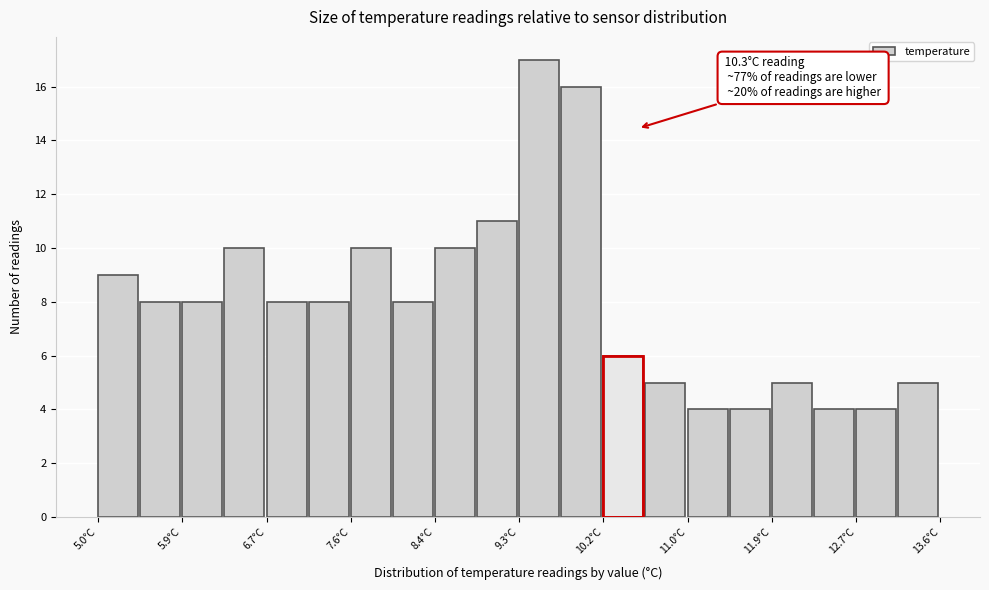

Over which range of the x-axis is the bar tallest?

9.30 to 9.73